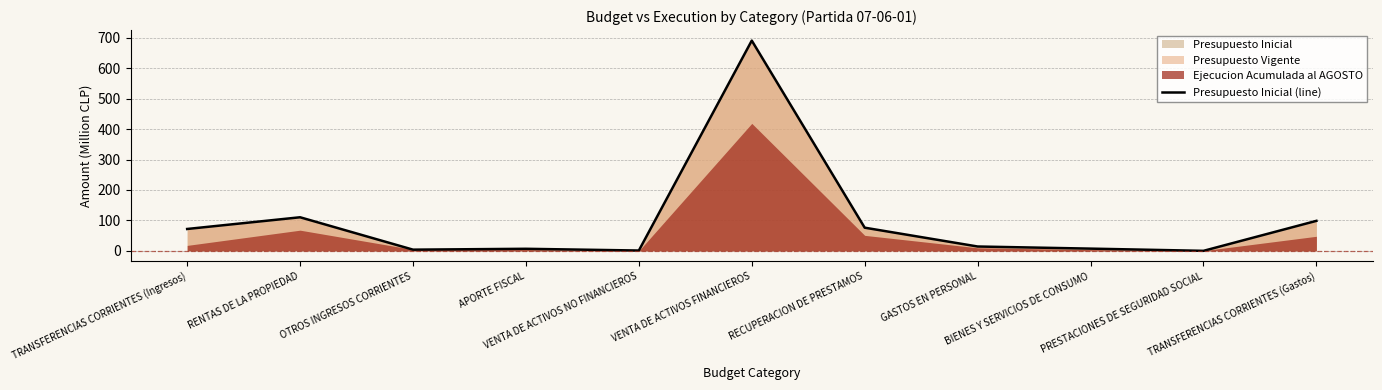

What is the difference between the maximum and minimum values?

690.8